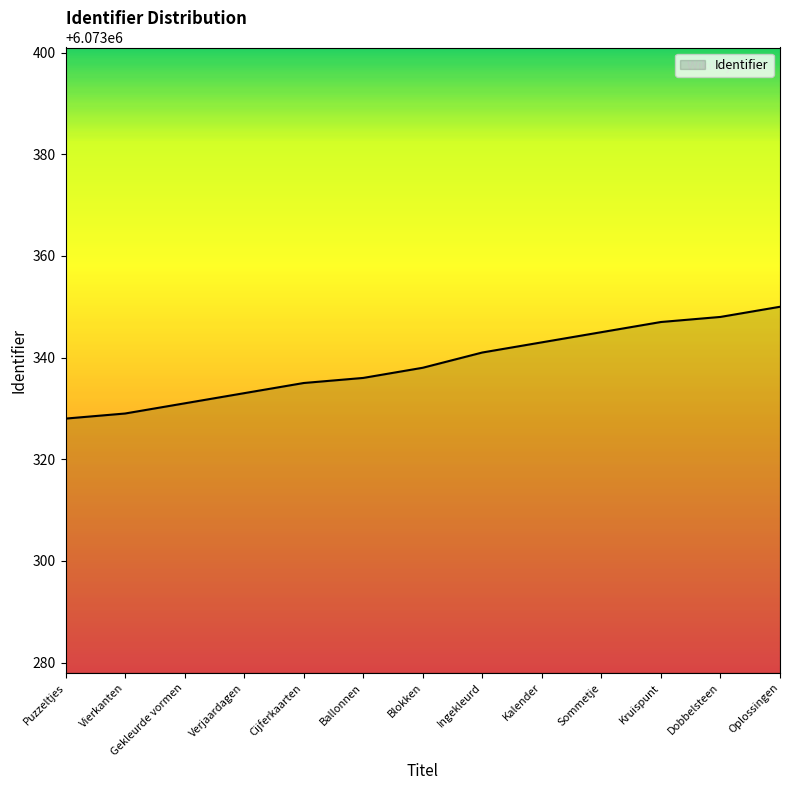

What is the ratio of the value at Cijferkaarten to the value at Ingekleurd?

1.0